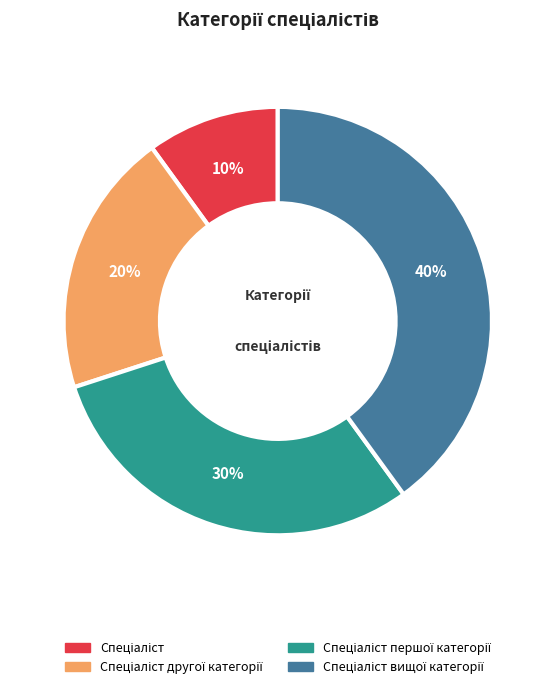

Is there any slice that represents more than half of the pie?

No